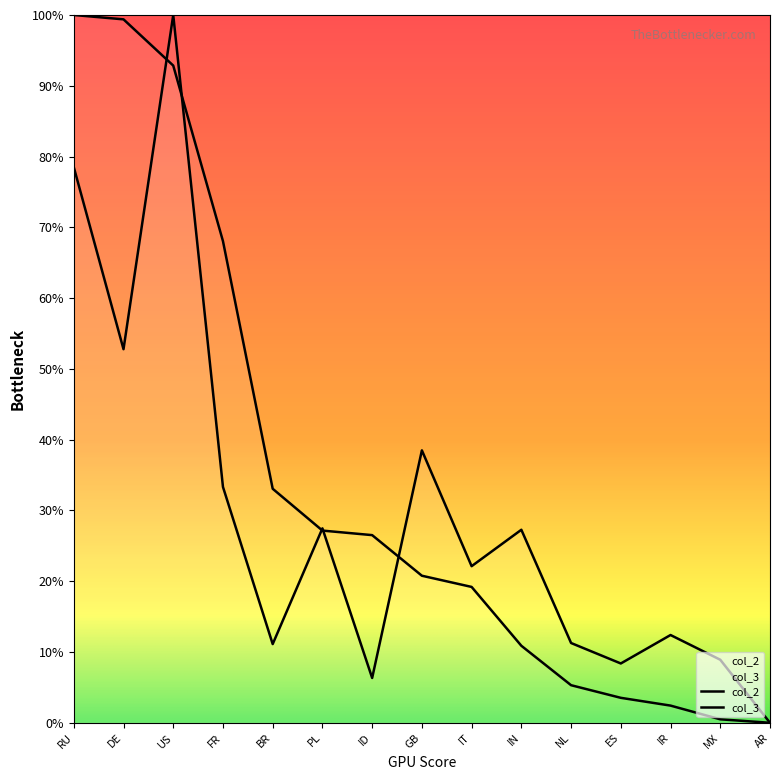

Between which two adjacent categories do col_2 and col_3 first intersect?

DE and US